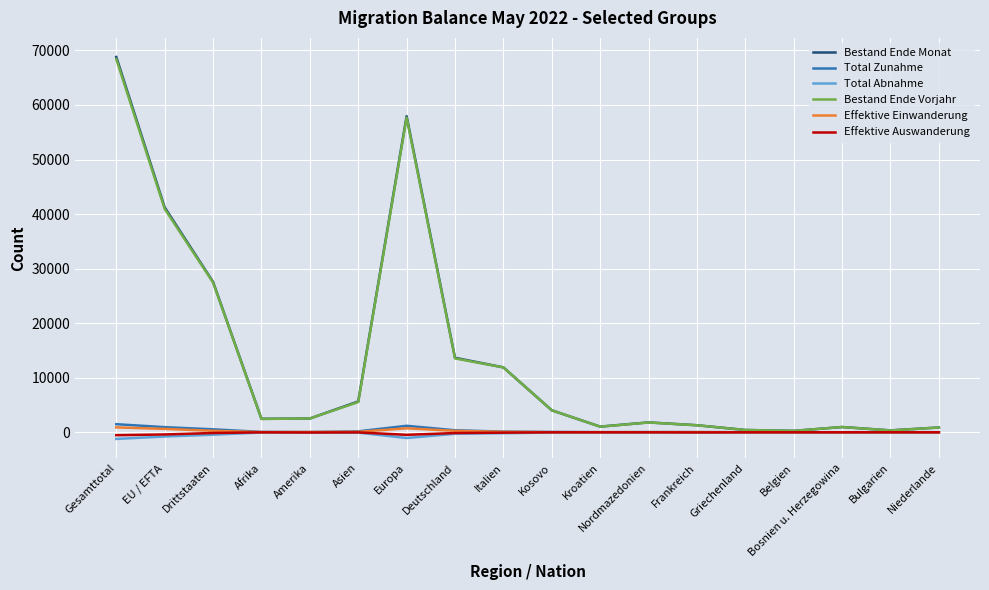

Where is the first local maximum for Bestand Ende Monat?

Europa